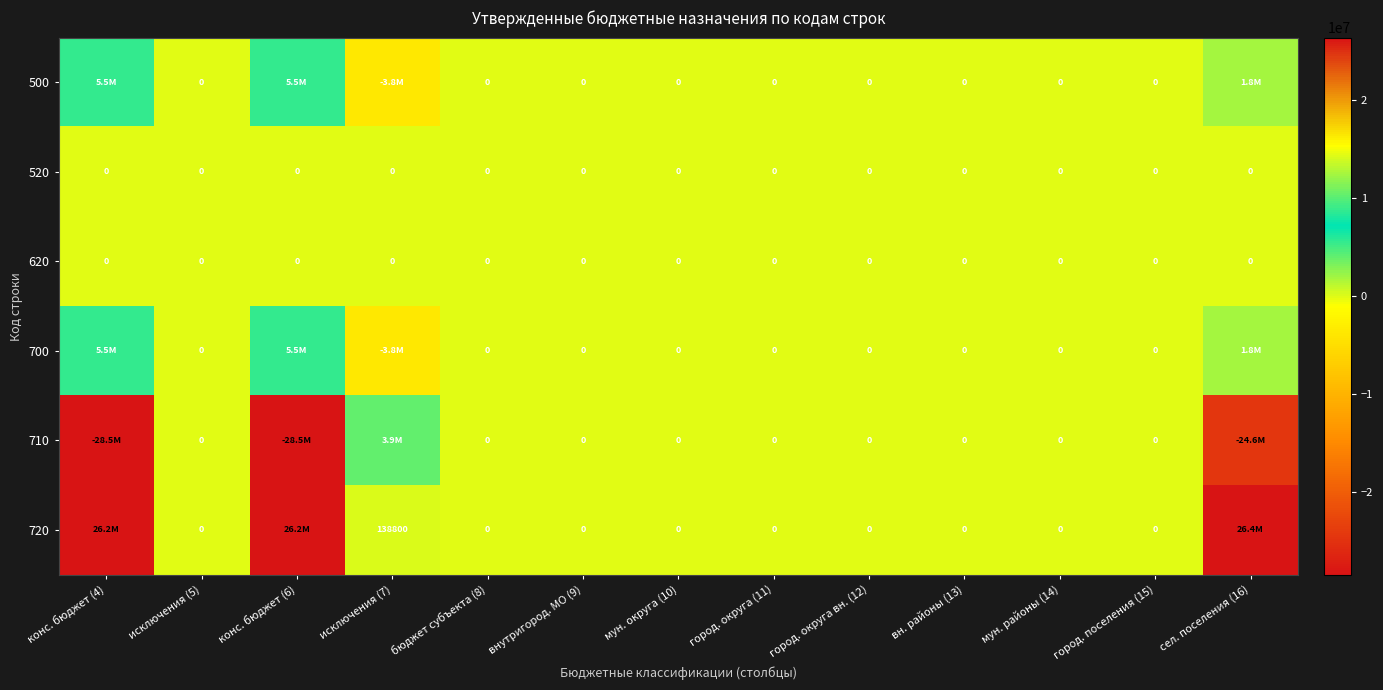

Is it true that 620 equals 0 at исключения (5)?

True